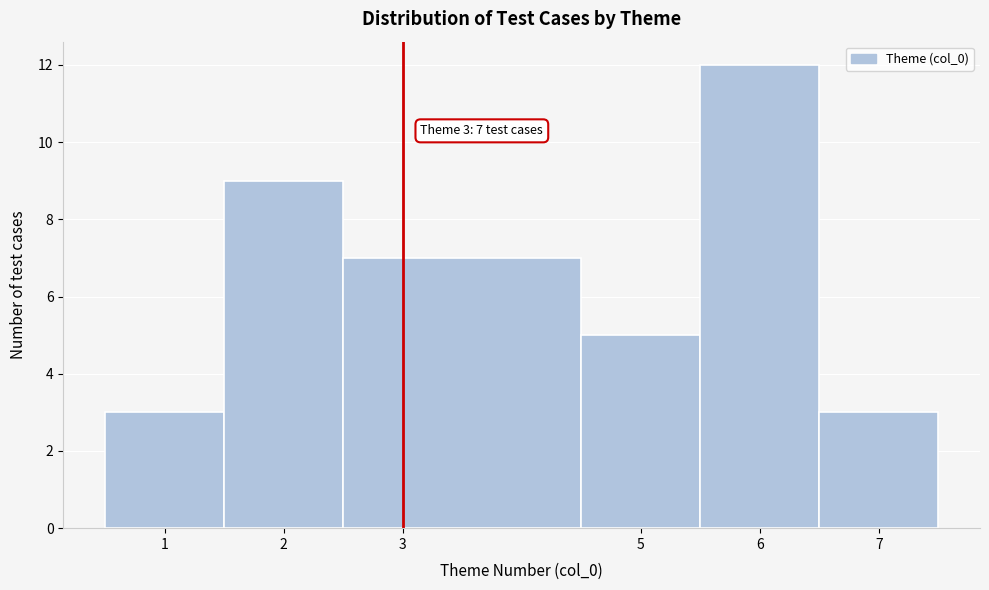

Which range on the x-axis has the tallest bar?

5.5 to 6.5